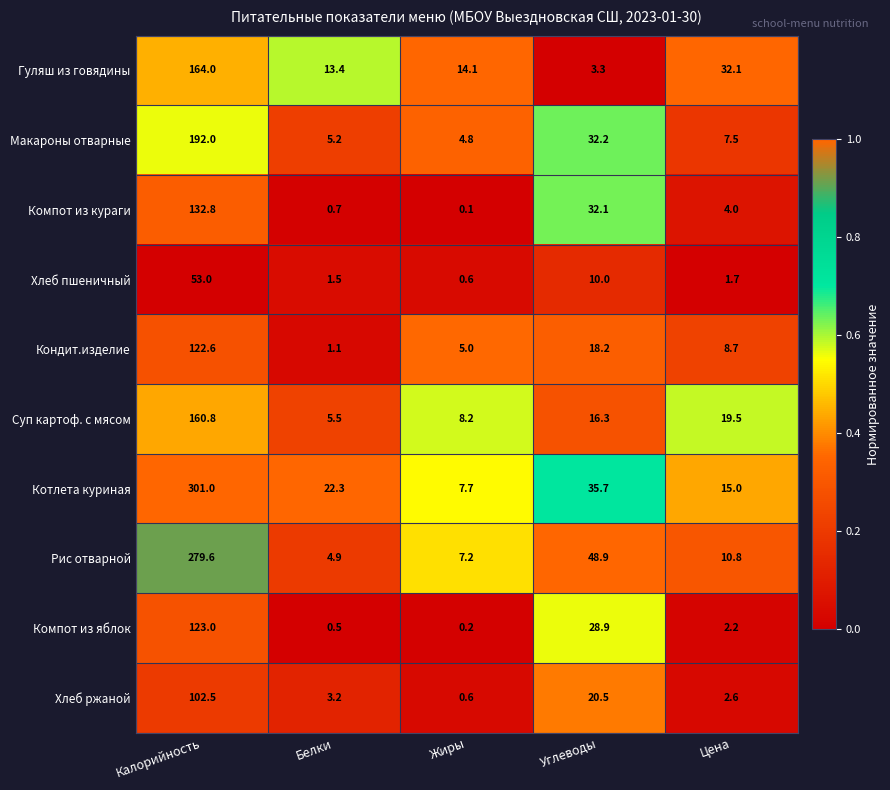

What is the sum of all Котлета куриная values?

381.7